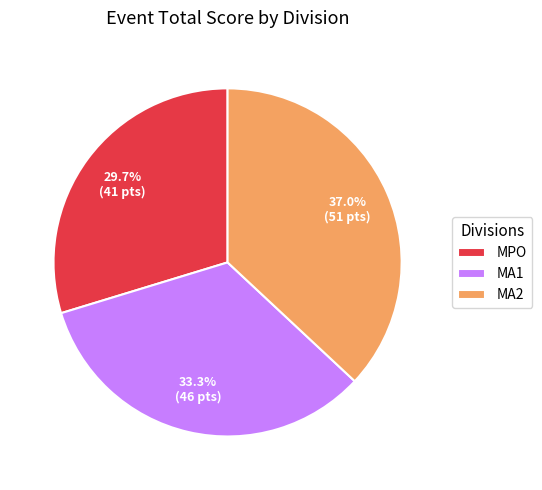

How many slices are in this pie chart?

3